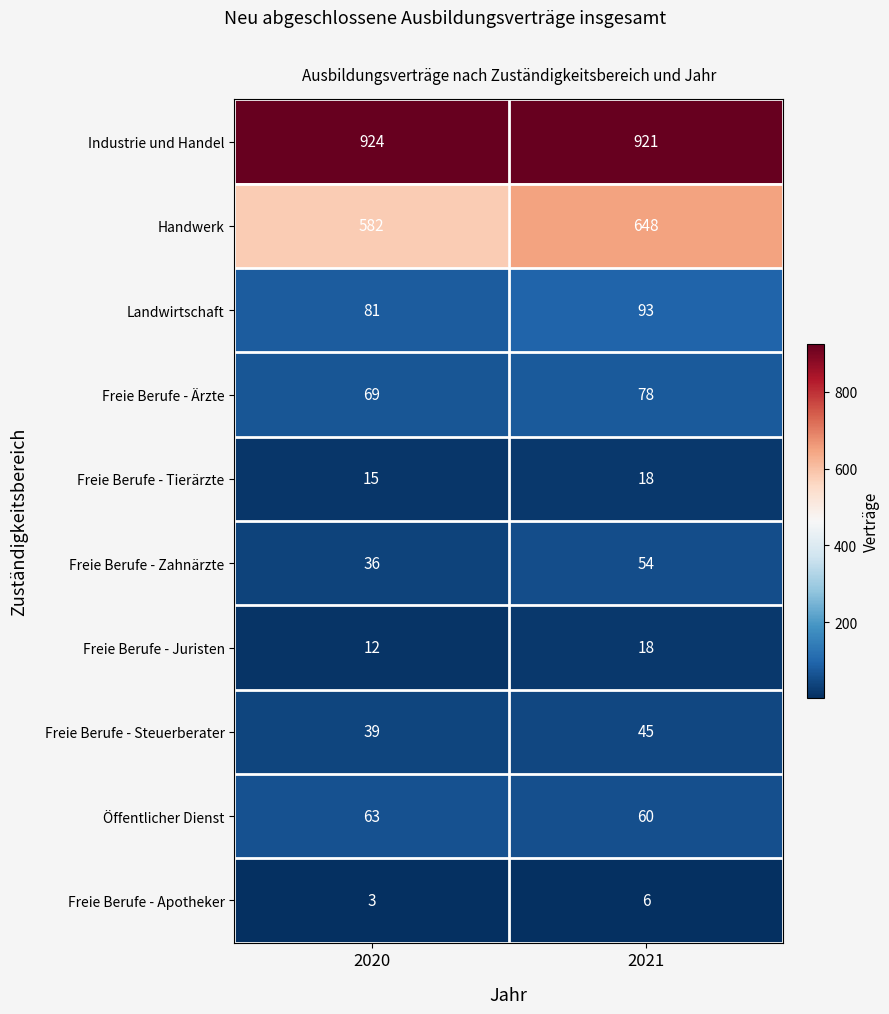

How many distinct data groups are displayed?

10